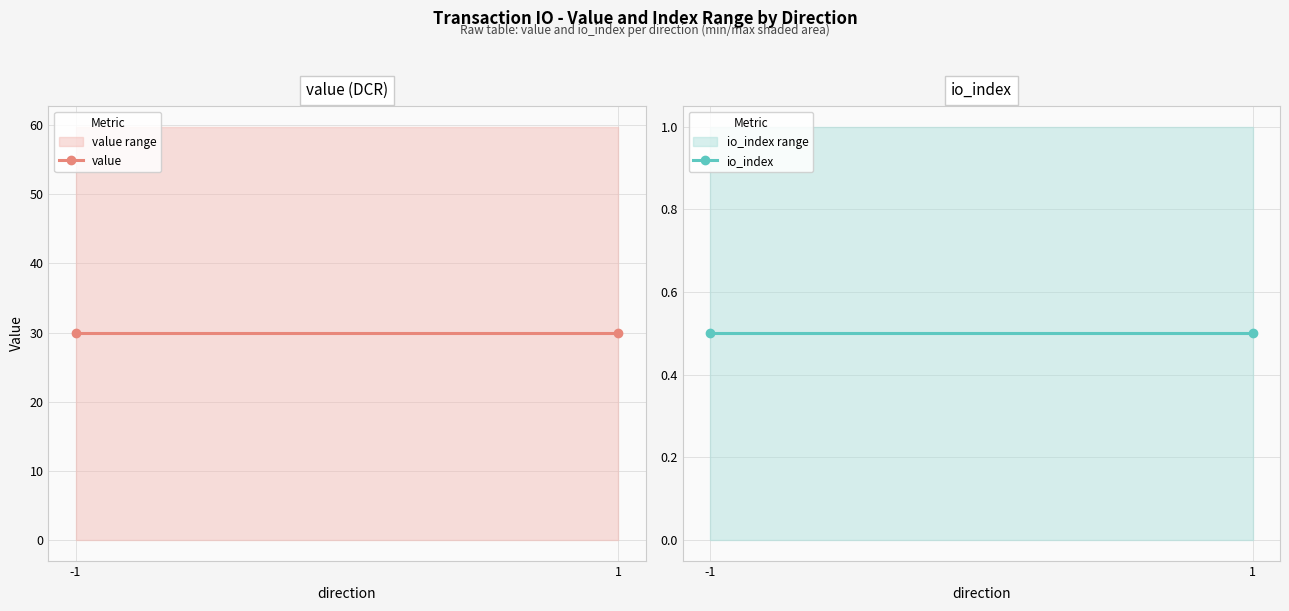

What is the sum of the value values at 1 and -1?

59.7